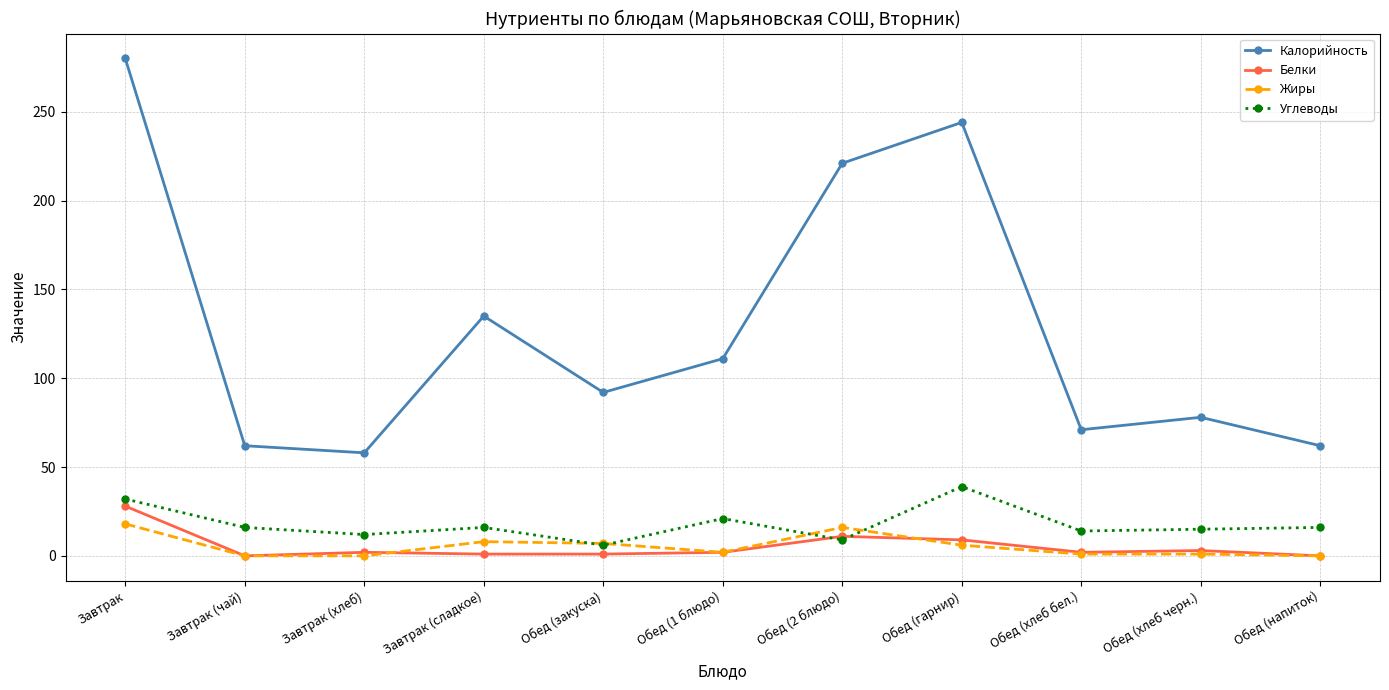

What is the highest value of the Калорийность series?

280